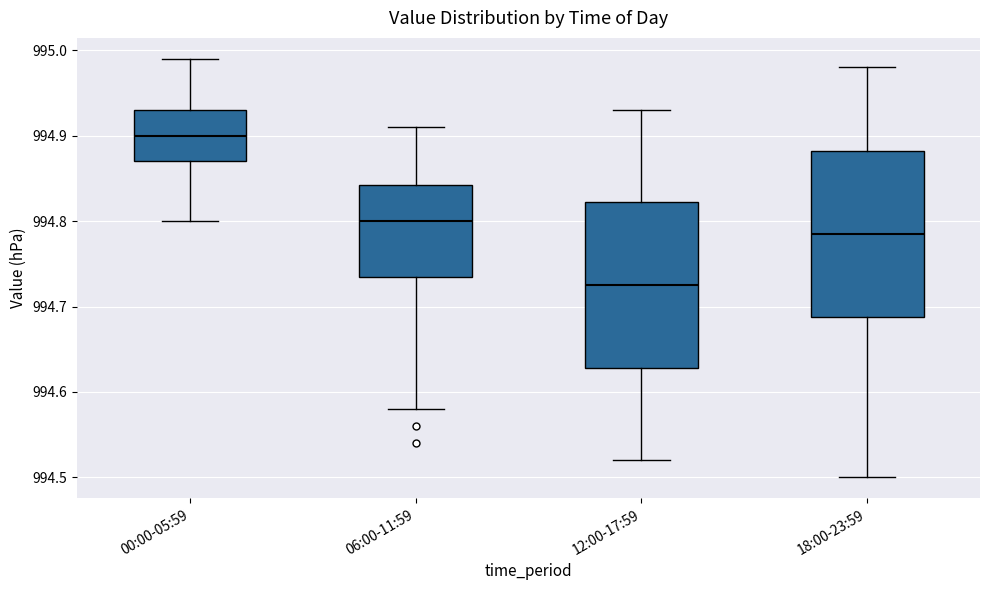

Reading left to right, transcribe this box plot: for each box, give where its median line is, the range the box spans, and where its two whiskers end, as read against the y-axis. The values are not printed on the chart, so give them approximately, as read against the axis.

00:00-05:59: median 994.90, box 994.87 to 994.93, whiskers 994.80 to 994.99
06:00-11:59: median 994.80, box 994.74 to 994.84, whiskers 994.58 to 994.91
12:00-17:59: median 994.73, box 994.63 to 994.82, whiskers 994.52 to 994.93
18:00-23:59: median 994.79, box 994.69 to 994.88, whiskers 994.50 to 994.98